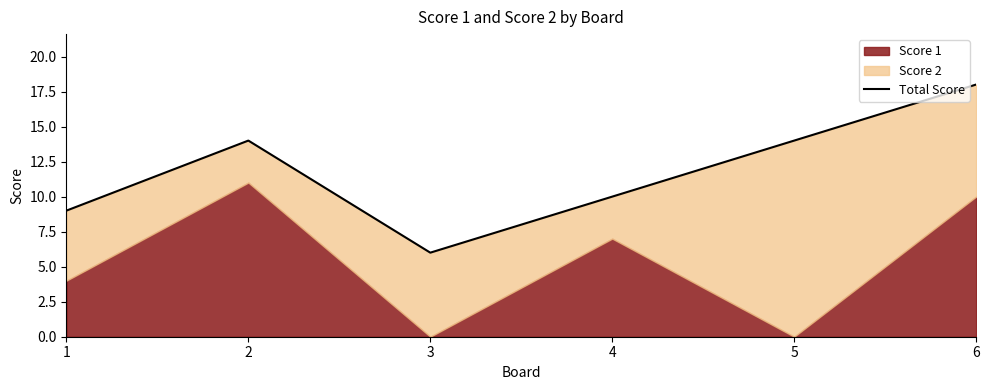

Is it true that the value at 4 is 10?

True